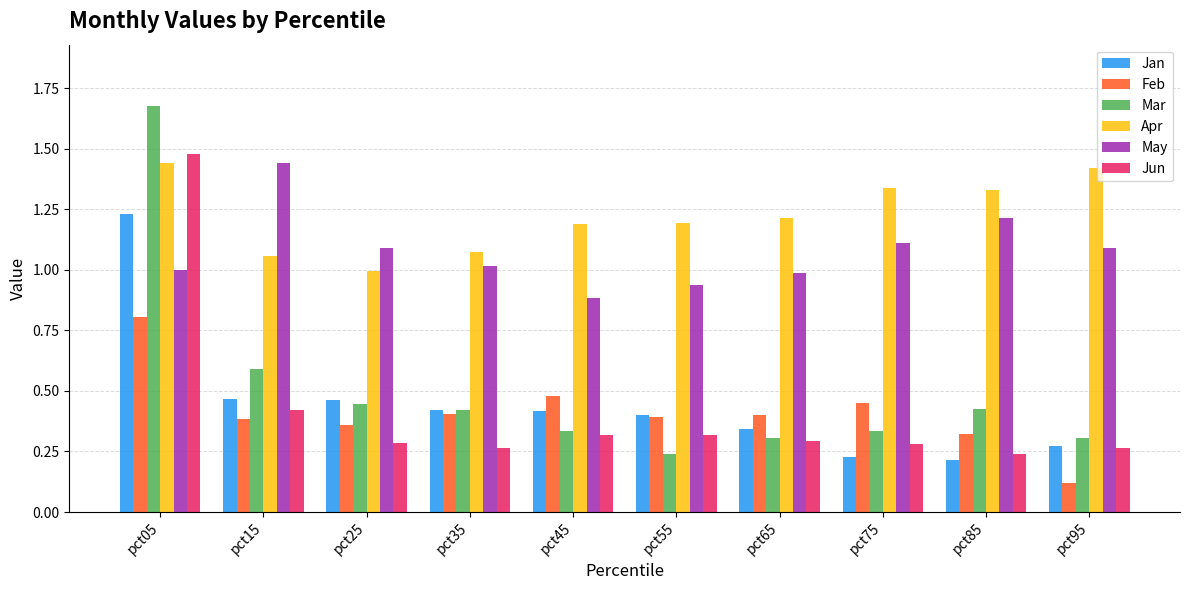

What is the total value across all series at pct05?

7.6